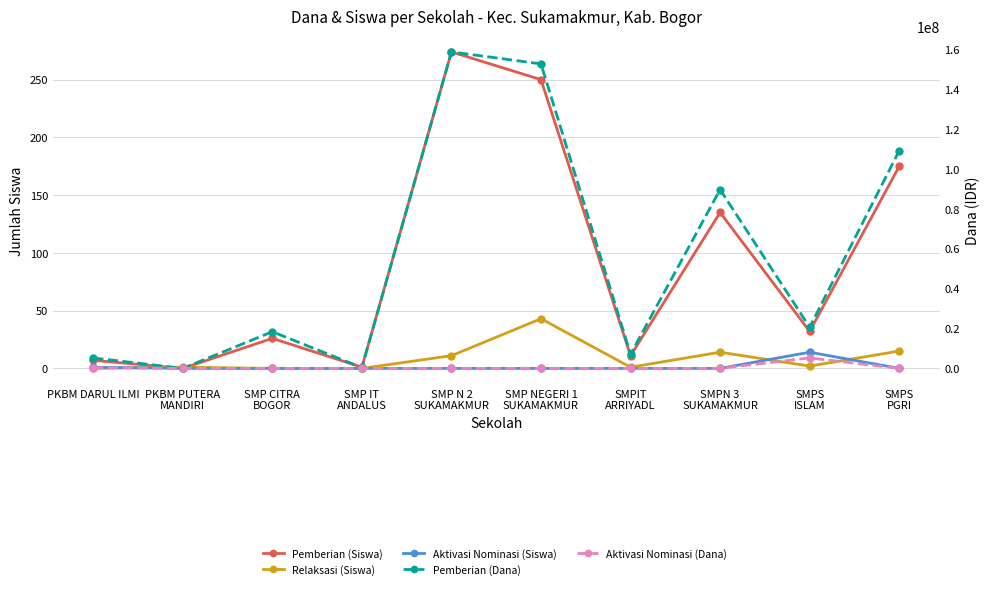

Which category has the highest value across all series?

SMP N 2
SUKAMAKMUR